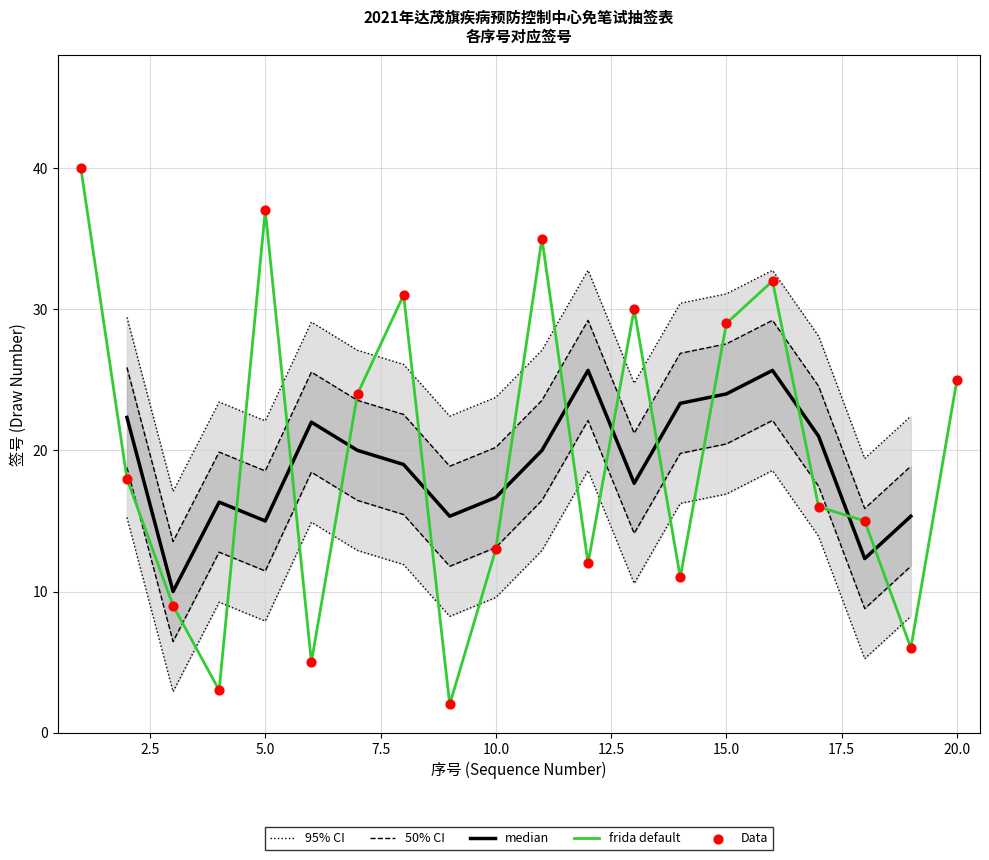

Between 19 and 10, which is larger?

10